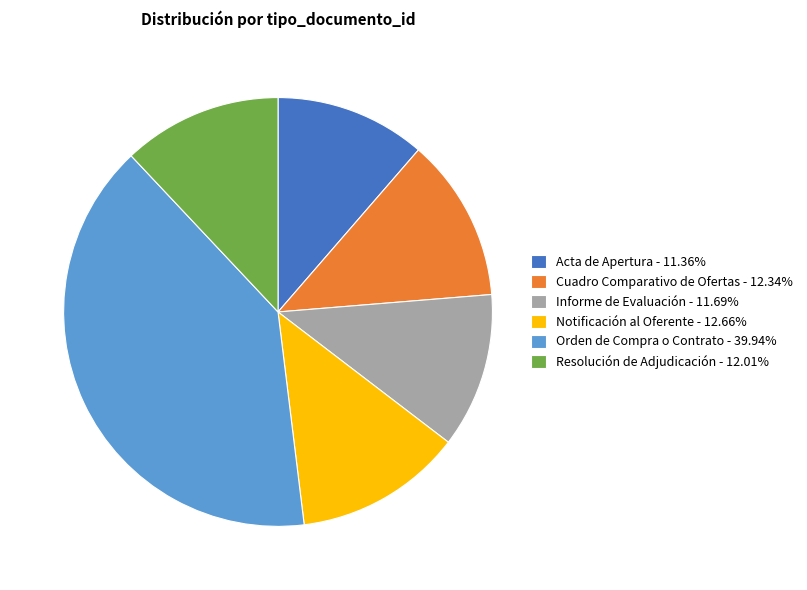

Approximately how many times larger is the value at Informe de Evaluación - 11.69% compared to Orden de Compra o Contrato - 39.94%?

0.3